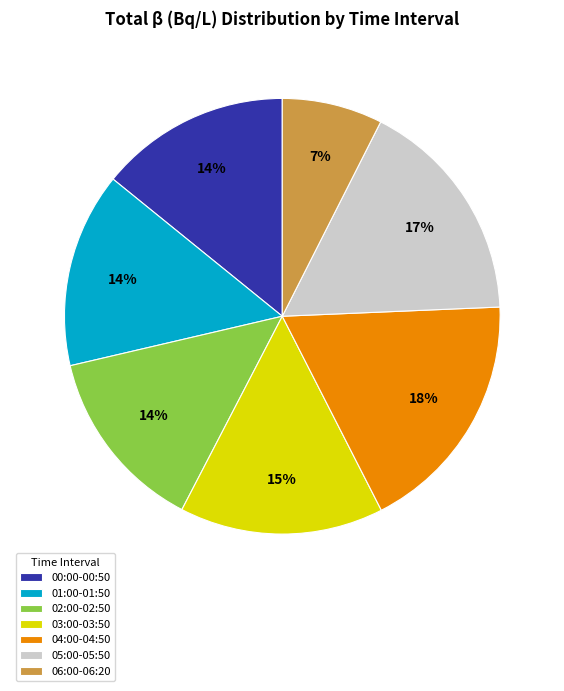

Is it true that 01:00-01:50 is 14% of the pie?

True